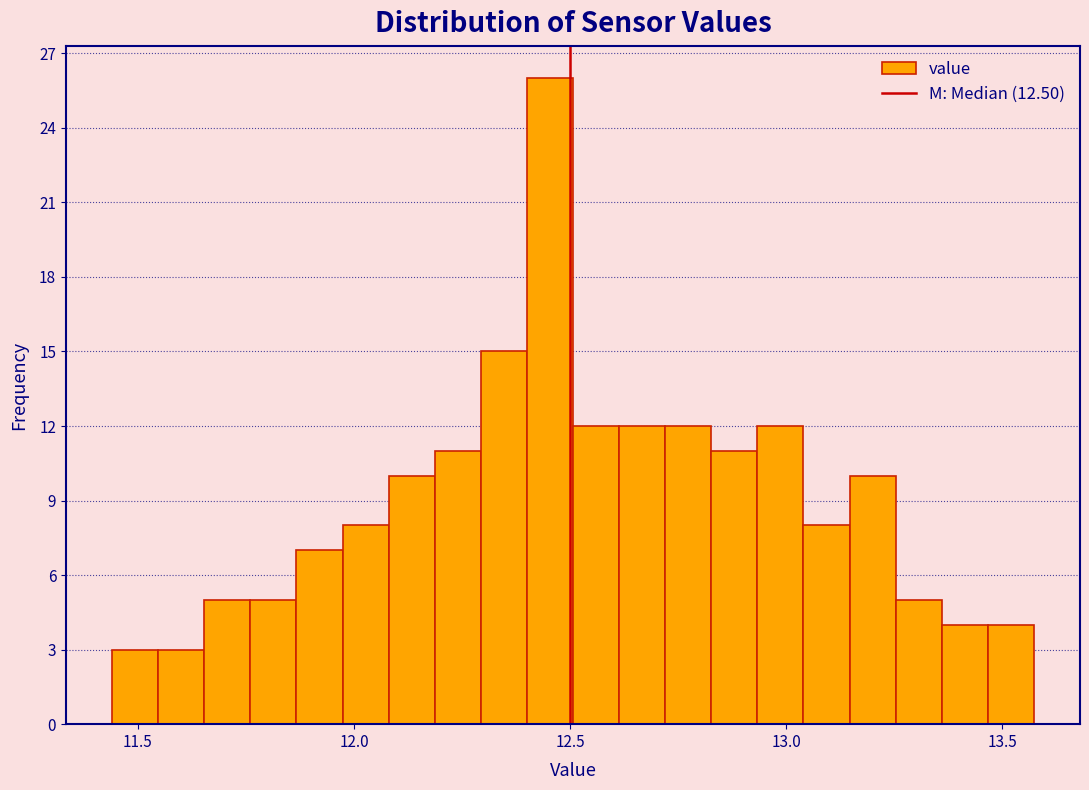

Around what value on the x-axis is the tallest bar? Give the approximate position of its centre, as read against the axis.

12.45